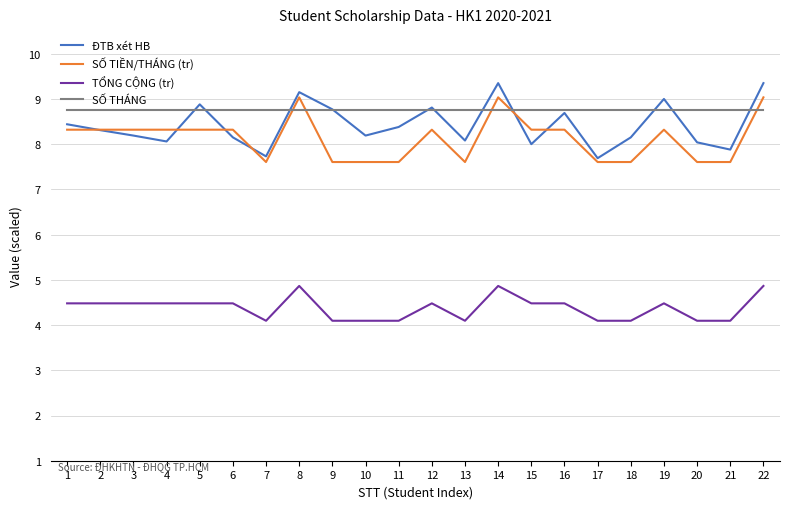

The SỐ THÁNG series shows 8.8 at 22. True or false?

True